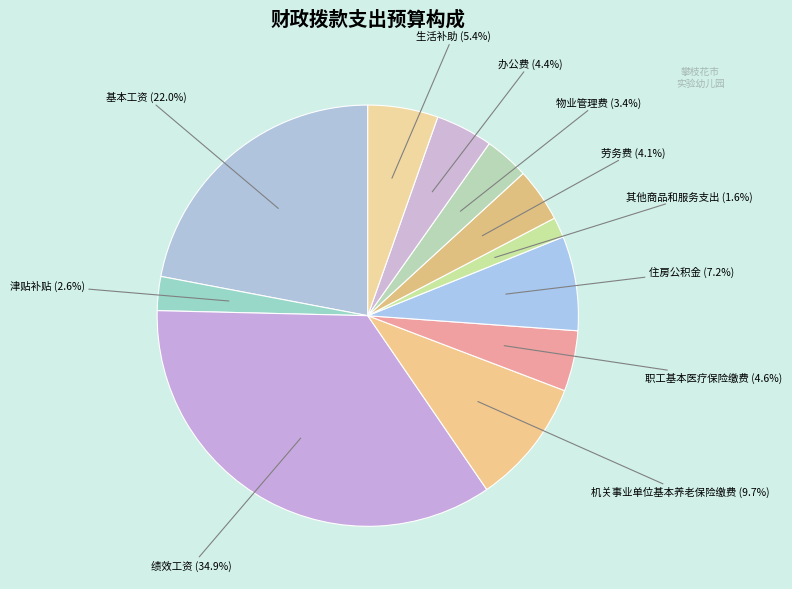

Count the number of slices in the pie.

11